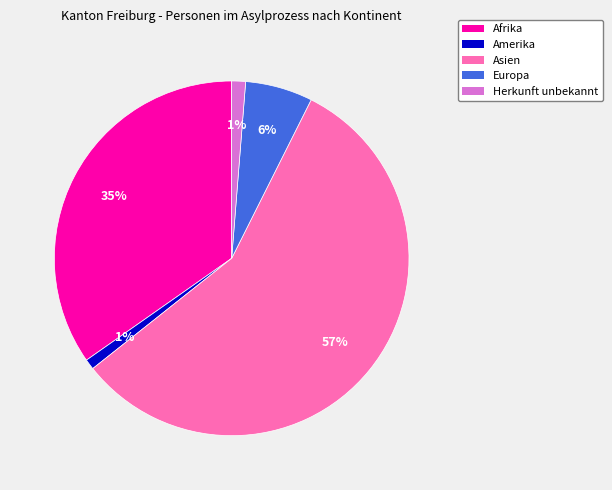

To the nearest percent, what is the average slice percentage?

20%